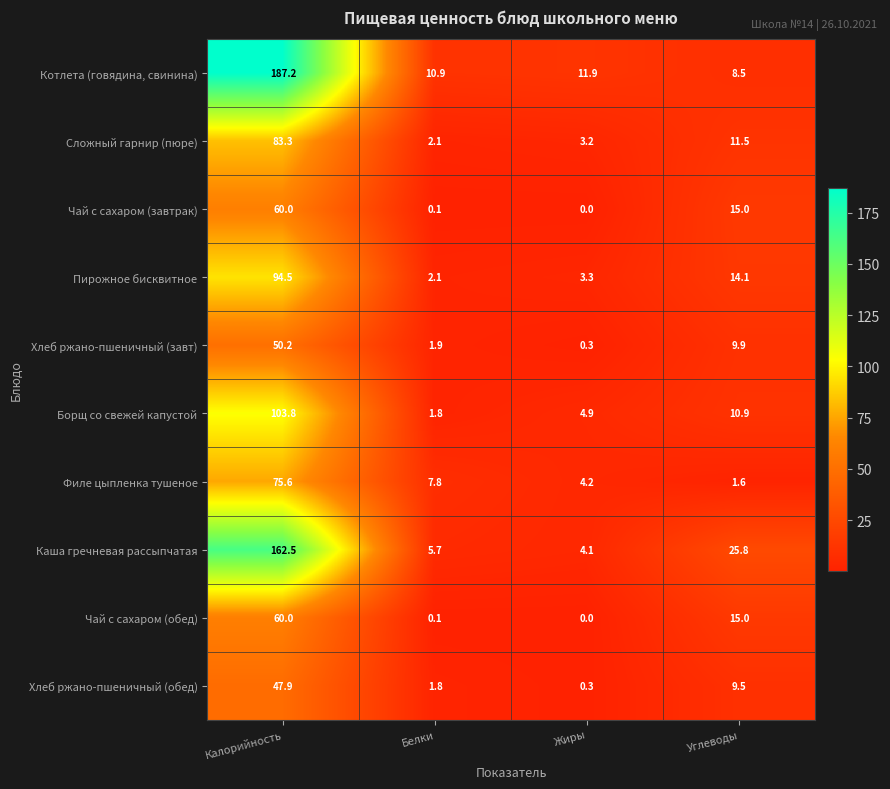

At which label does Хлеб ржано-пшеничный (завт) first exceed 9?

Калорийность